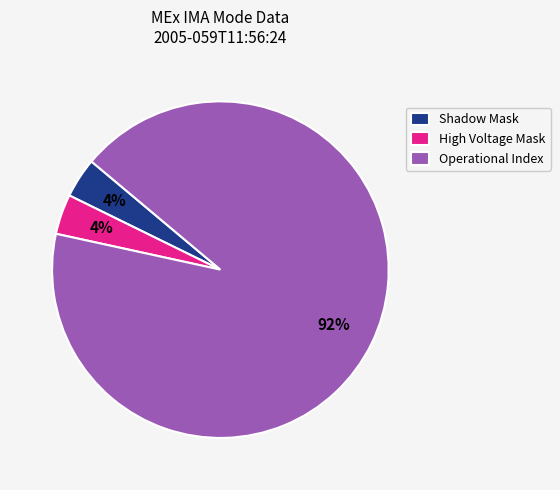

What is the ratio of the value at High Voltage Mask to the value at Shadow Mask?

1.0